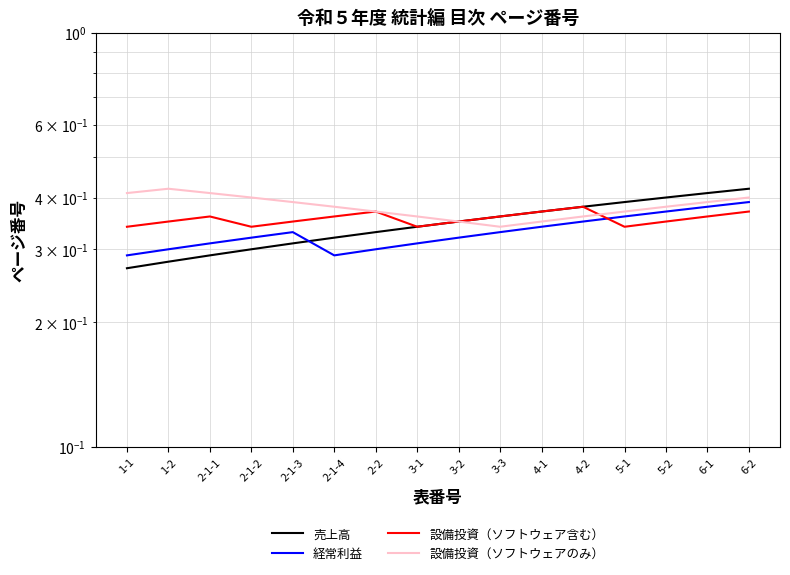

What position from the right is 4-2?

5